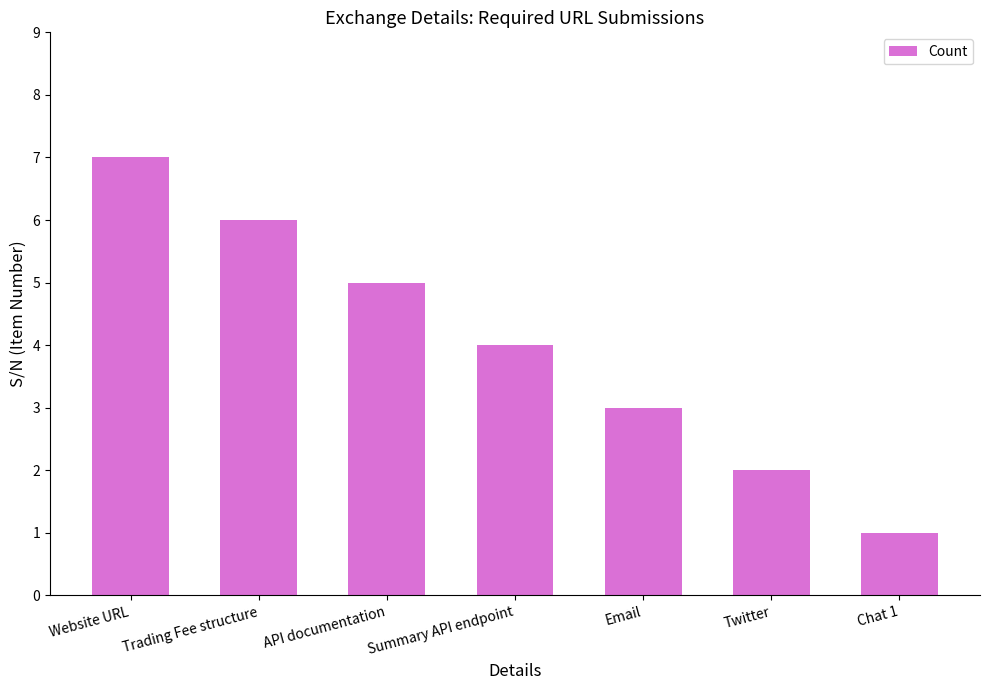

Reading left to right, what are all the values shown in this chart?

Website URL=7	Trading Fee structure=6	API documentation=5	Summary API endpoint=4	Email=3	Twitter=2	Chat 1=1